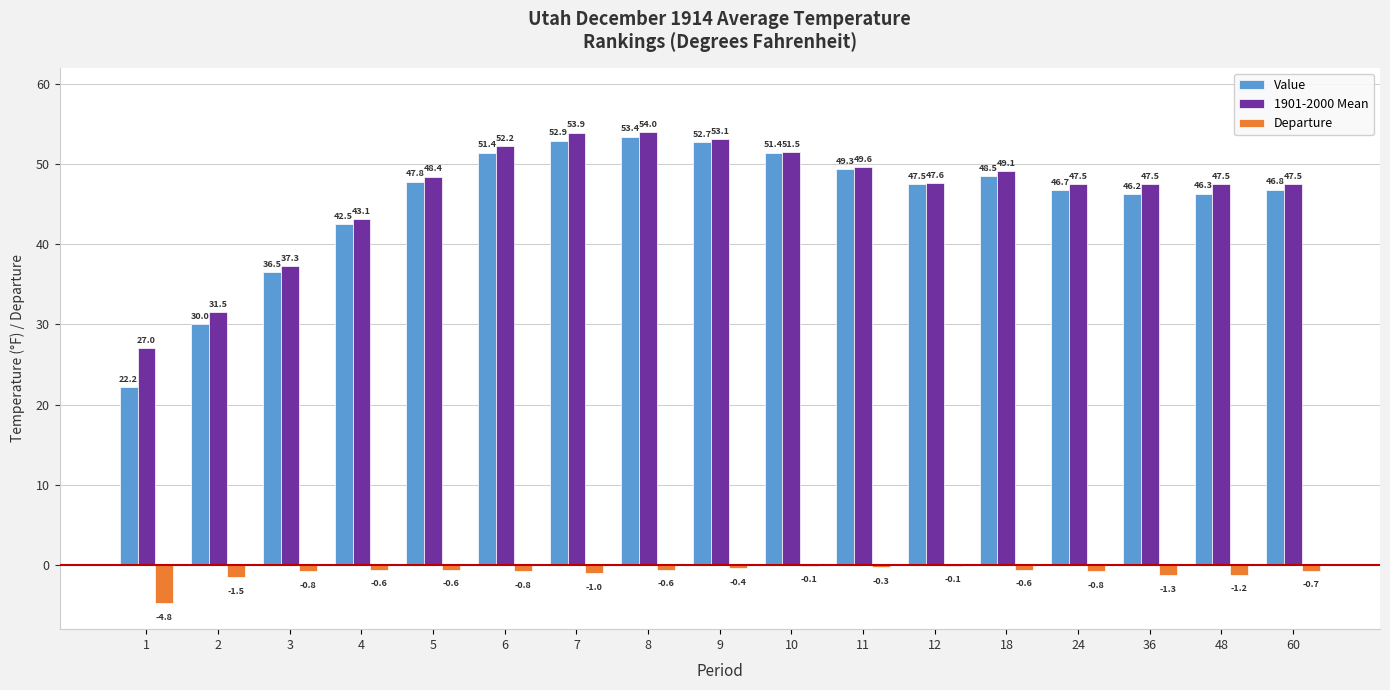

Is the value of 1901-2000 Mean at 6 greater than the value of Value at 8?

No